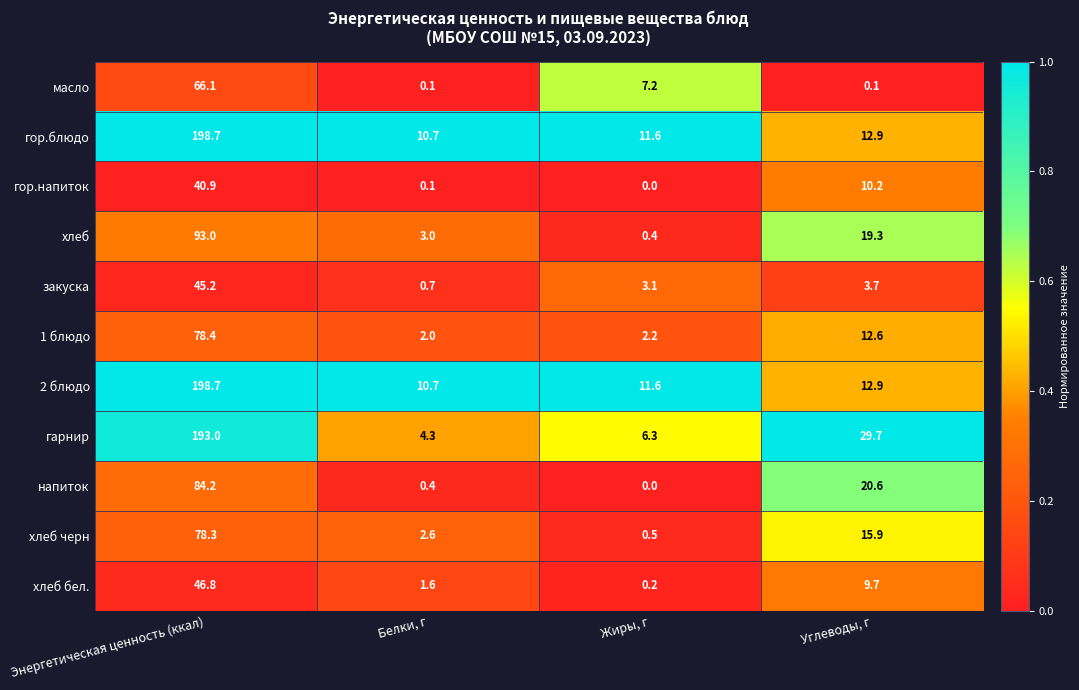

The value of напиток at Углеводы, г is 20.6. True or false?

True